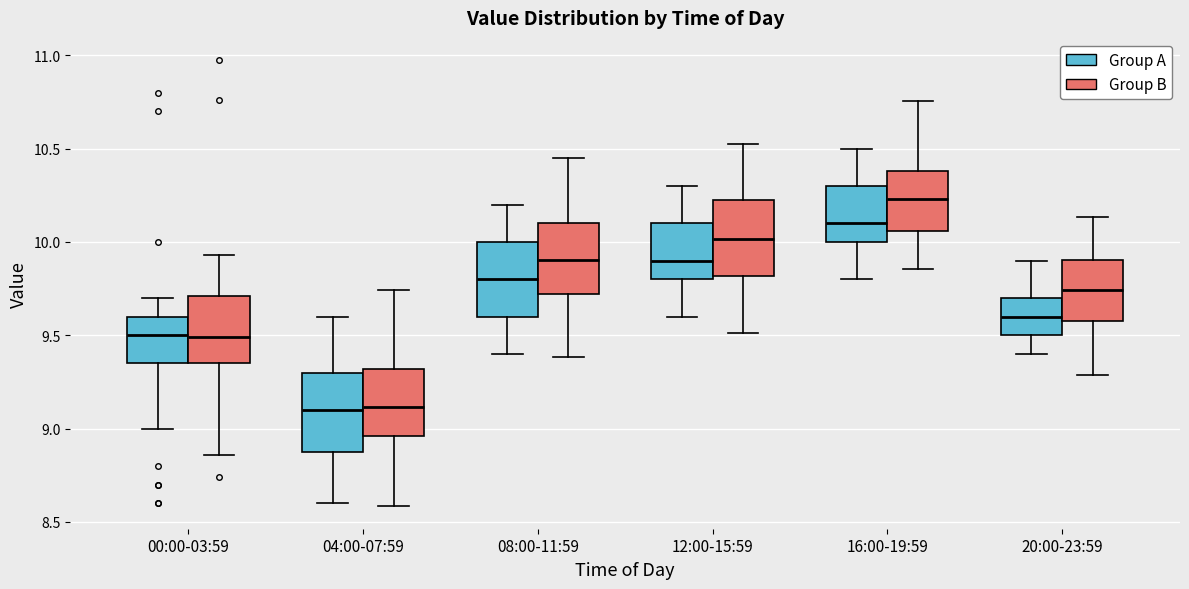

Reading left to right, transcribe this box plot: for each box, give where its median line is, the range the box spans, and where its two whiskers end, as read against the y-axis. The values are not printed on the chart, so give them approximately, as read against the axis.

00:00-03:59 (Group A): median 9.50, box 9.35 to 9.60, whiskers 9.00 to 9.70
00:00-03:59 (Group B): median 9.50, box 9.35 to 9.70, whiskers 8.85 to 9.95
04:00-07:59 (Group A): median 9.10, box 8.90 to 9.30, whiskers 8.60 to 9.60
04:00-07:59 (Group B): median 9.10, box 8.95 to 9.30, whiskers 8.60 to 9.75
08:00-11:59 (Group A): median 9.80, box 9.60 to 10.00, whiskers 9.40 to 10.20
08:00-11:59 (Group B): median 9.90, box 9.70 to 10.10, whiskers 9.40 to 10.45
12:00-15:59 (Group A): median 9.90, box 9.80 to 10.10, whiskers 9.60 to 10.30
12:00-15:59 (Group B): median 10.00, box 9.80 to 10.20, whiskers 9.50 to 10.50
16:00-19:59 (Group A): median 10.10, box 10.00 to 10.30, whiskers 9.80 to 10.50
16:00-19:59 (Group B): median 10.25, box 10.05 to 10.40, whiskers 9.85 to 10.75
20:00-23:59 (Group A): median 9.60, box 9.50 to 9.70, whiskers 9.40 to 9.90
20:00-23:59 (Group B): median 9.75, box 9.60 to 9.90, whiskers 9.30 to 10.15